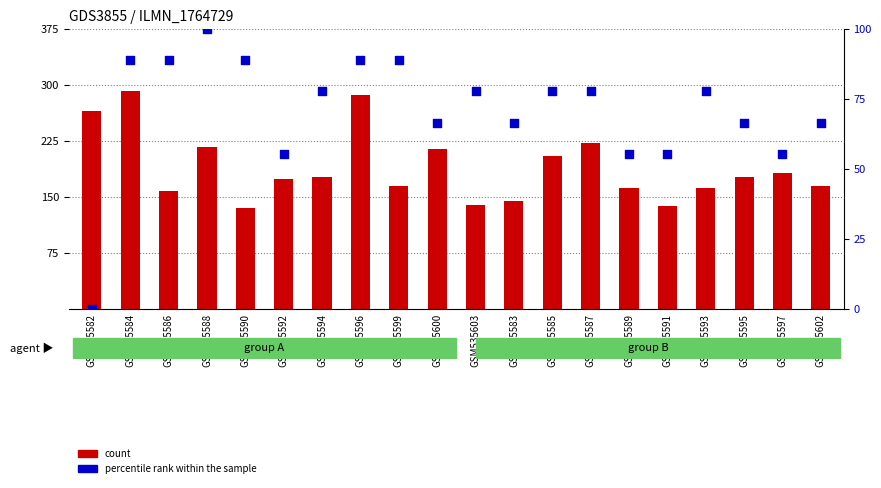

What are all the series names shown in the legend?

count, percentile rank within the sample